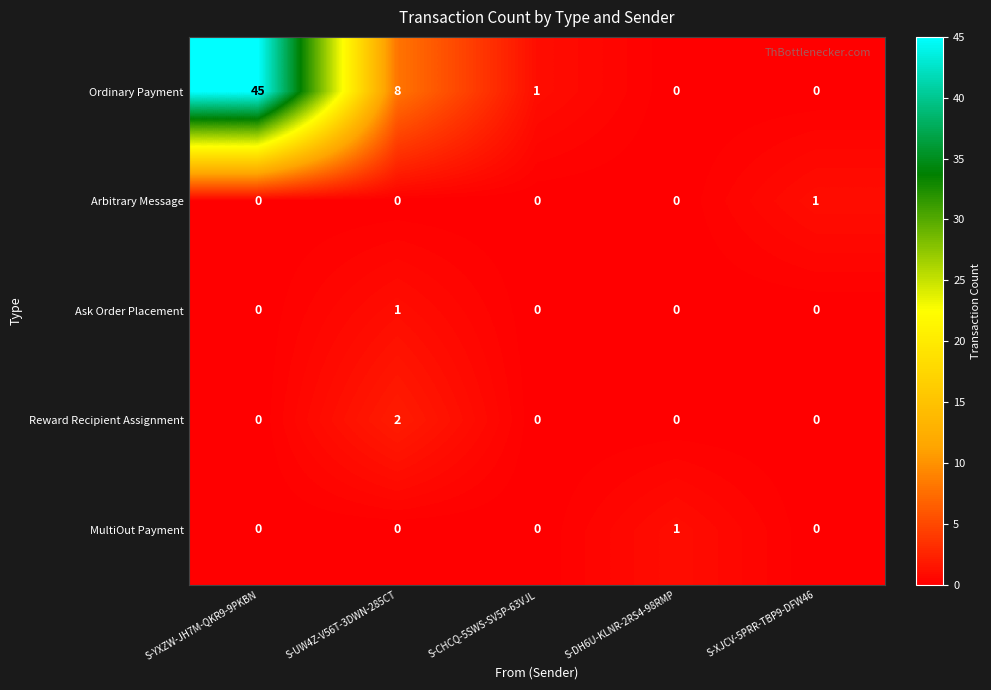

Count the Ask Order Placement values in the range 0 to 1.

5